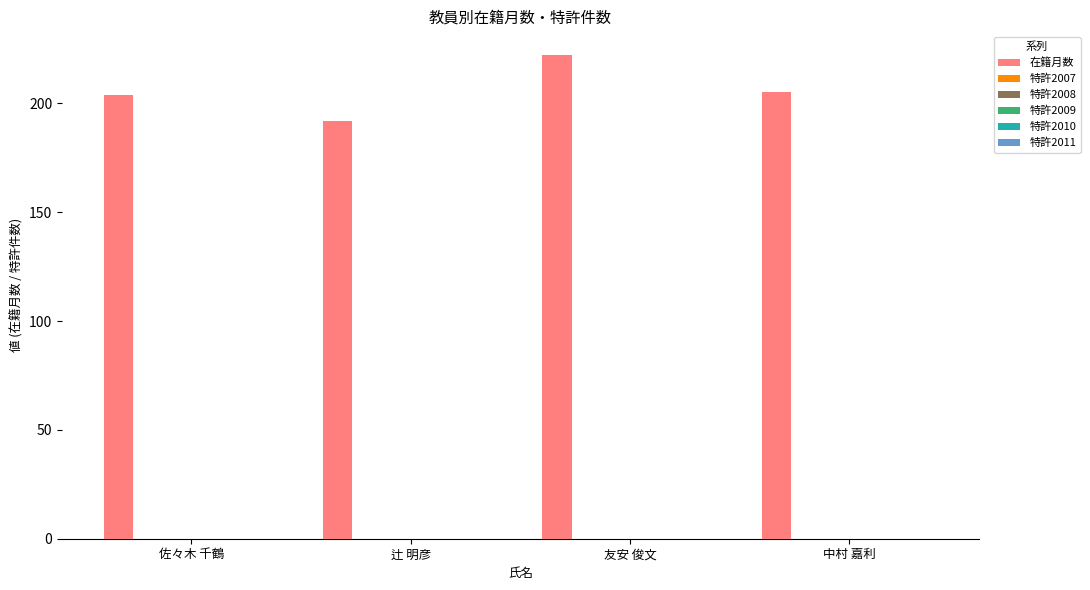

Are the bars grouped side by side (vs. stacked)?

No